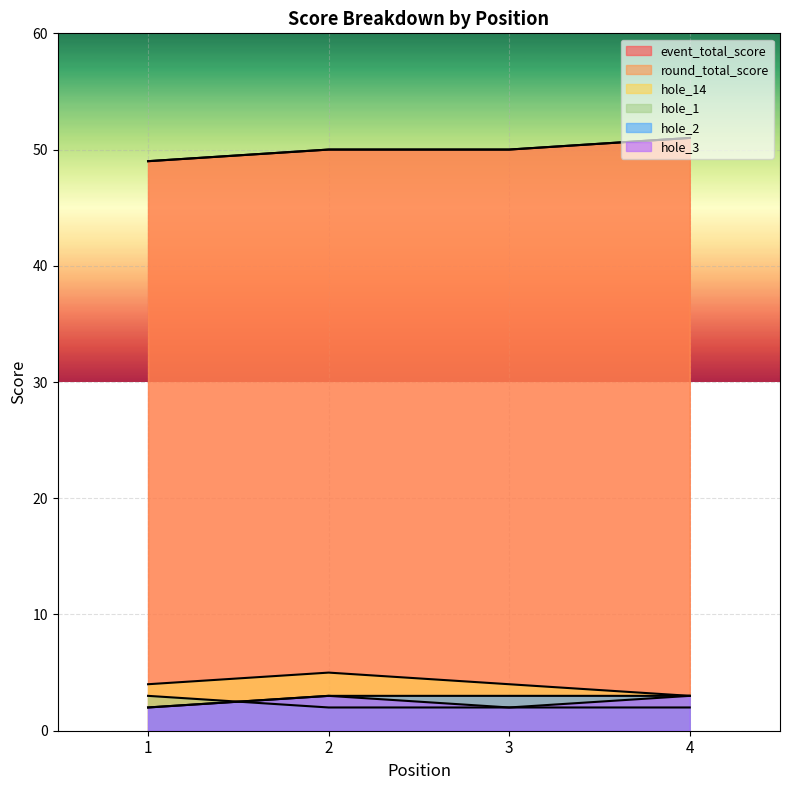

Reading left to right, extract all data points from this chart.

event_total_score: 1=49	2=50	3=50	4=51
round_total_score: 1=49	2=50	3=50	4=51
hole_14: 1=4	2=5	3=4	4=3
hole_1: 1=3	2=2	3=2	4=2
hole_2: 1=2	2=3	3=3	4=3
hole_3: 1=2	2=3	3=2	4=3